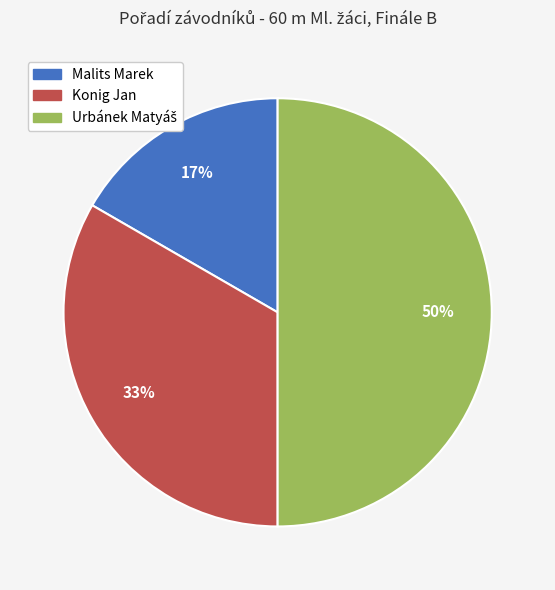

To the nearest percent, what is the difference between the largest and smallest slice percentages?

33%